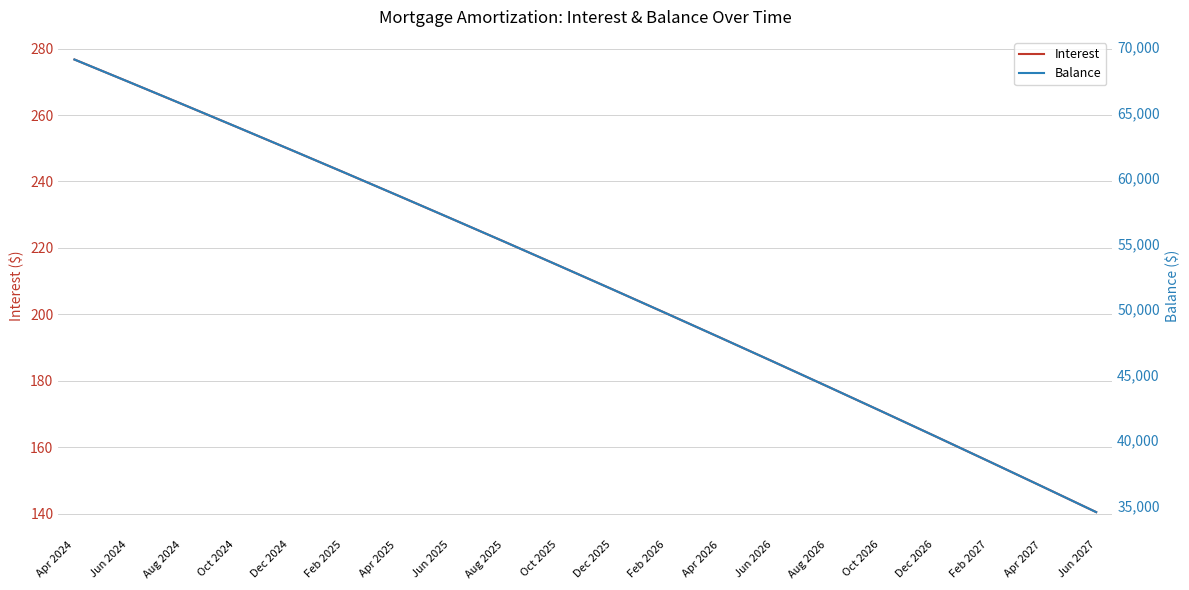

True or false: Balance and Interest intersect in this chart.

False